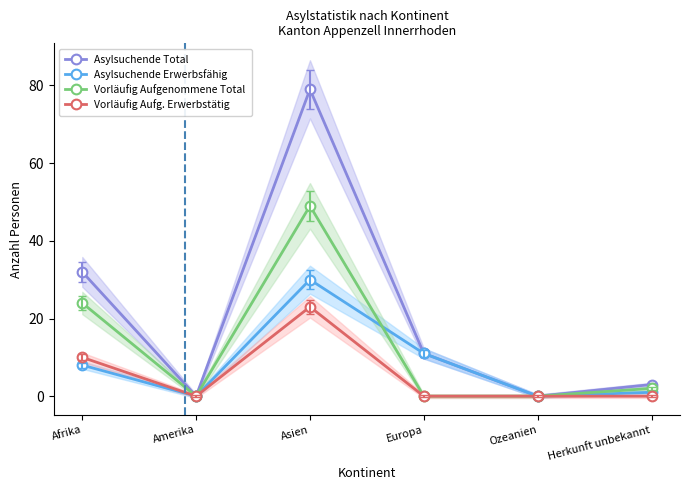

What is the sum of all Vorläufig Aufgenommene Total values?

75